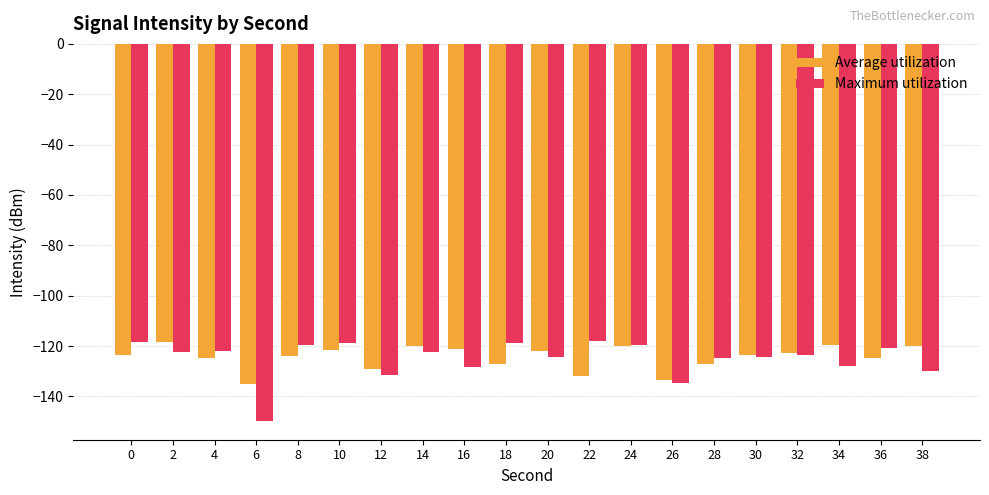

Which series changed the most between 14 and 20?

Average utilization